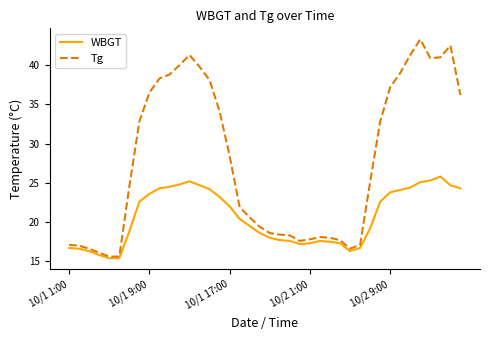

How many values in the Tg series are below 25?

20